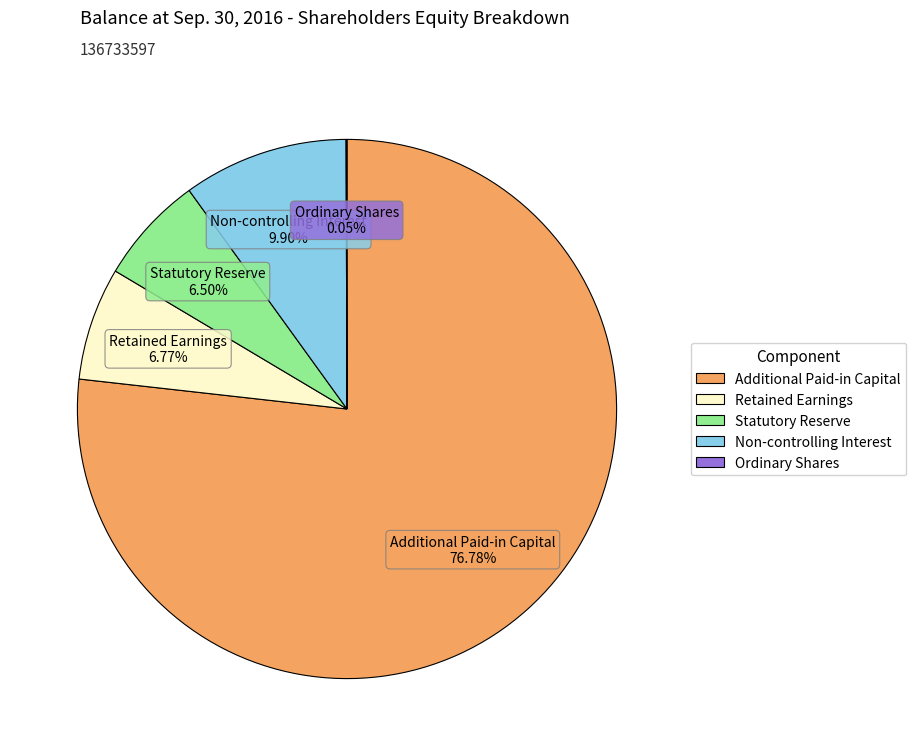

Approximately how many times larger is the value at Retained Earnings compared to Additional Paid-in Capital?

0.1